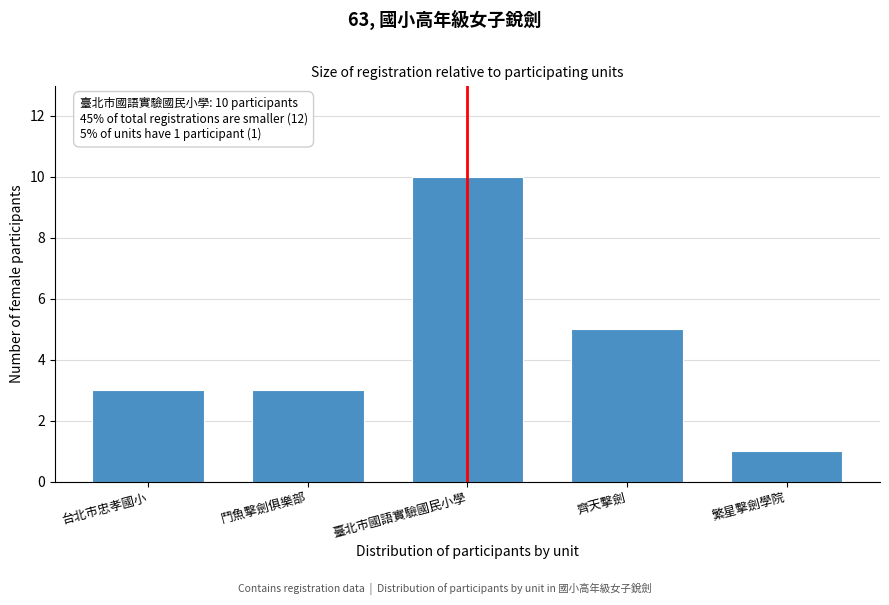

Reading right to left, transcribe all the data shown in this chart.

繁星擊劍學院=1	齊天擊劍=5	臺北市國語實驗國民小學=10	鬥魚擊劍俱樂部=3	台北市忠孝國小=3